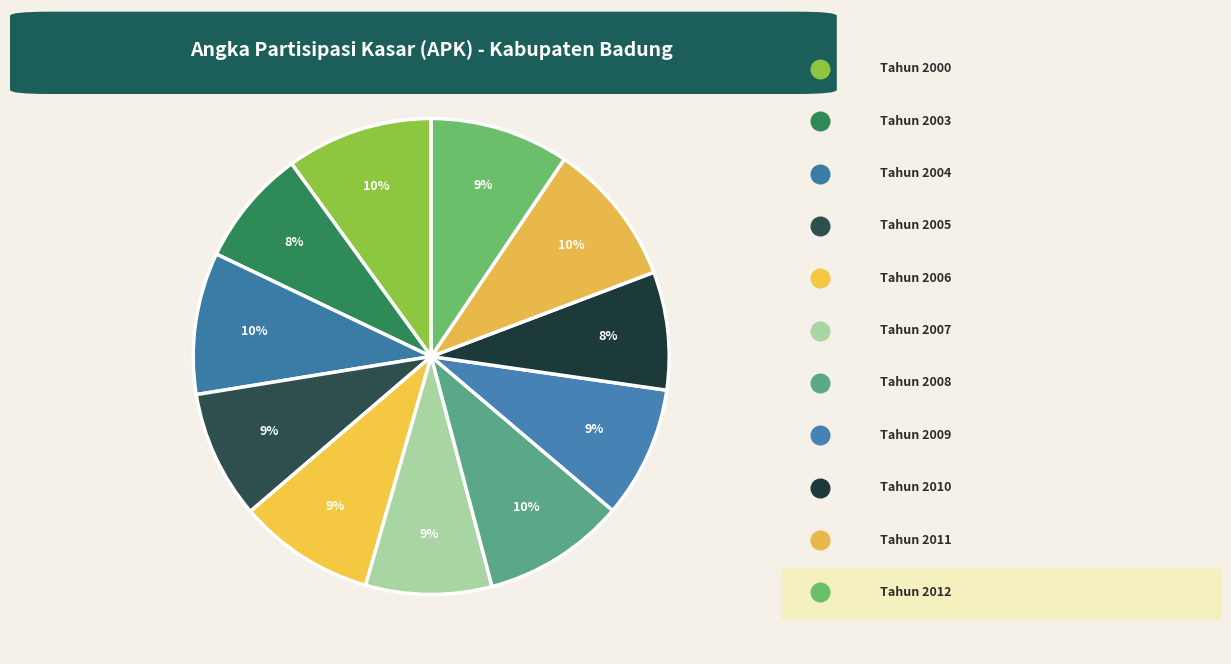

To the nearest percent, what is the combined percentage of Tahun 2000 and Tahun 2006?

19%